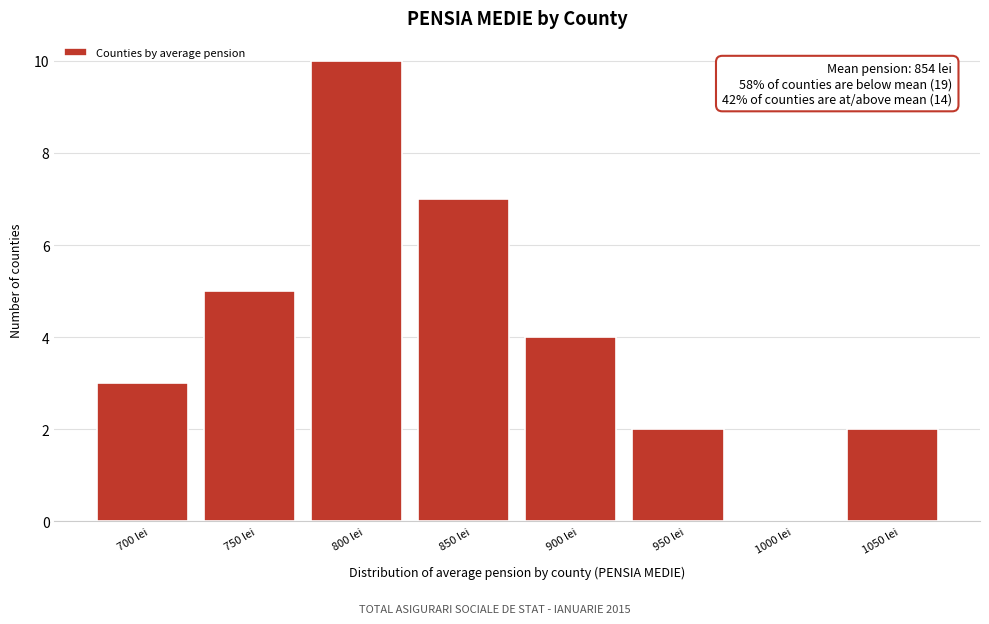

Reading right to left, what are all the values shown in this chart?

1050 lei=2	1000 lei=0	950 lei=2	900 lei=4	850 lei=7	800 lei=10	750 lei=5	700 lei=3